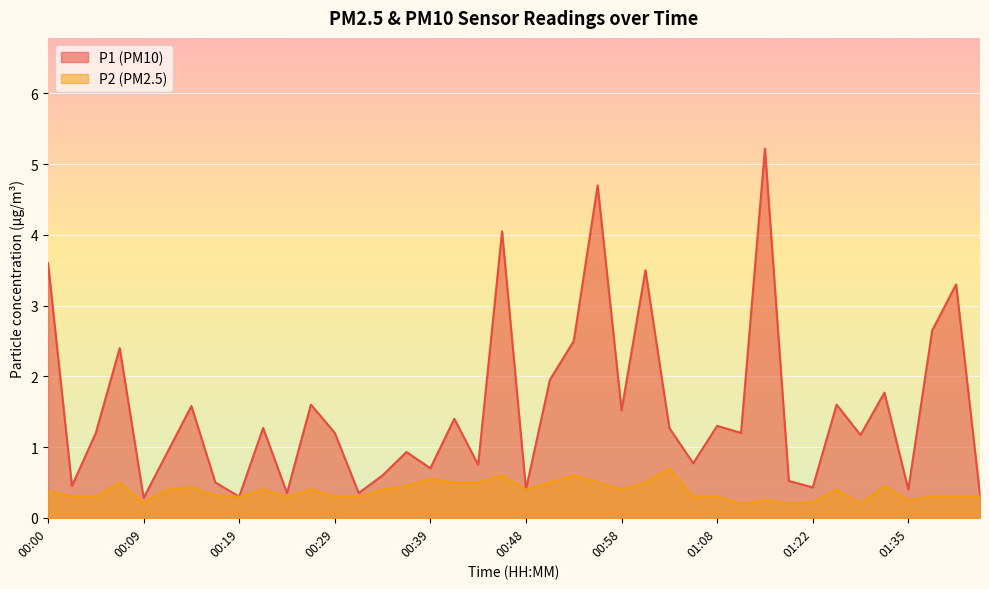

Rank the series by their average value, from lowest to highest.

P2 (PM2.5), P1 (PM10)